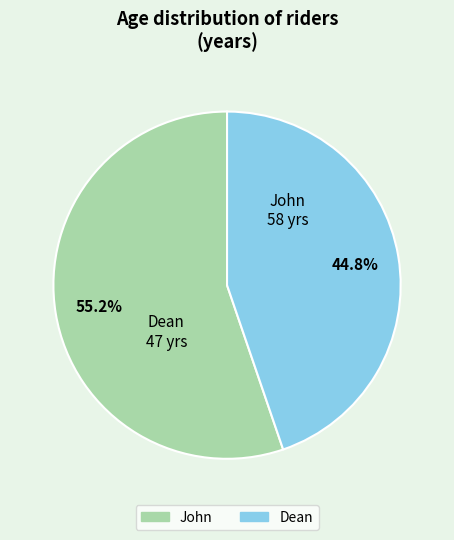

Which slice is the smallest?

Dean